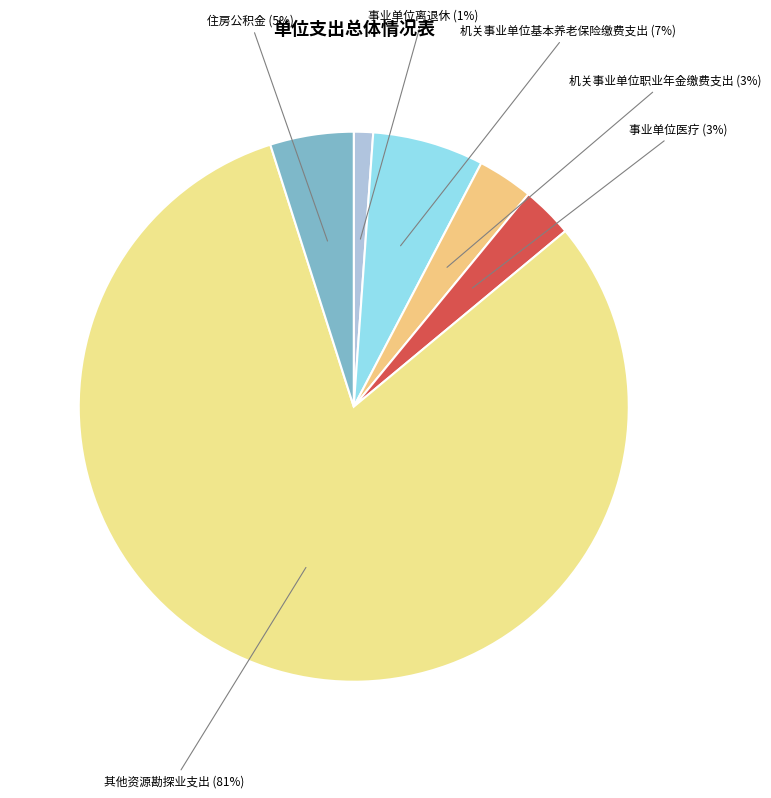

To the nearest percent, what is the average slice percentage?

17%